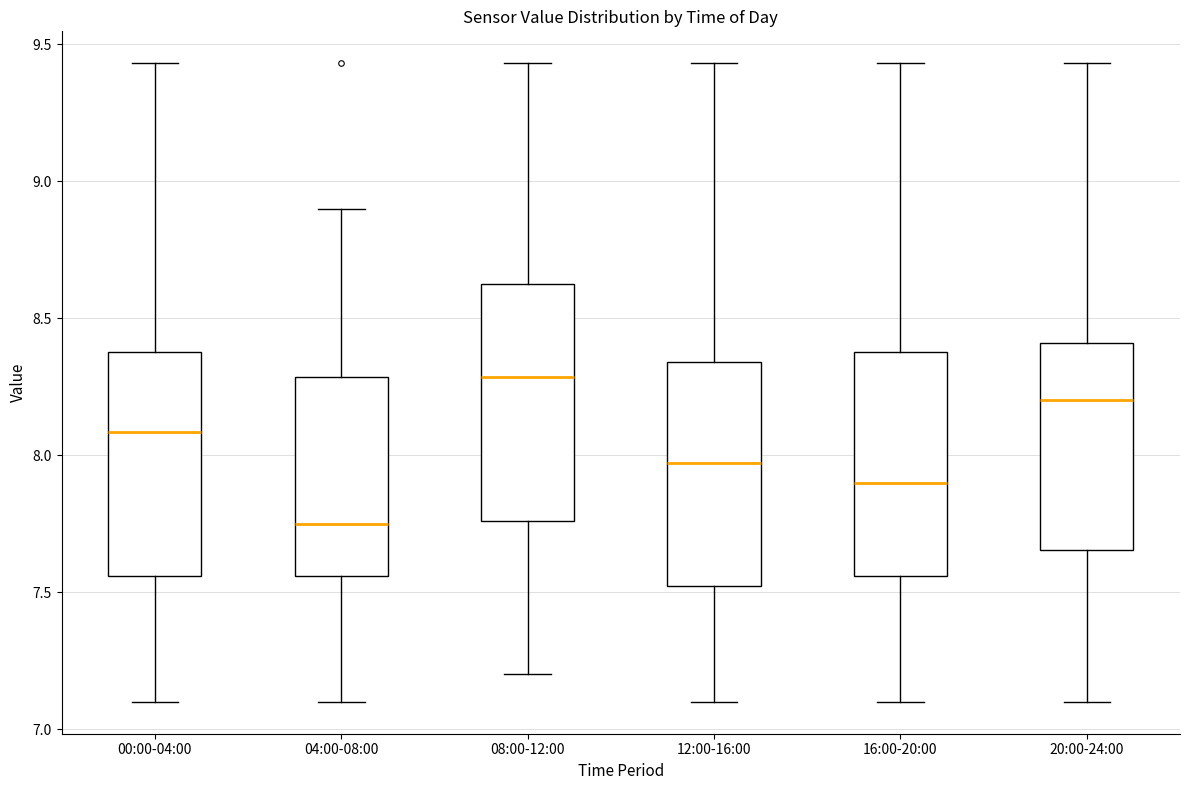

Where does the median line of the box for 12:00-16:00 sit on the y-axis? The values are not printed on the chart, so give them approximately, as read against the axis.

7.95